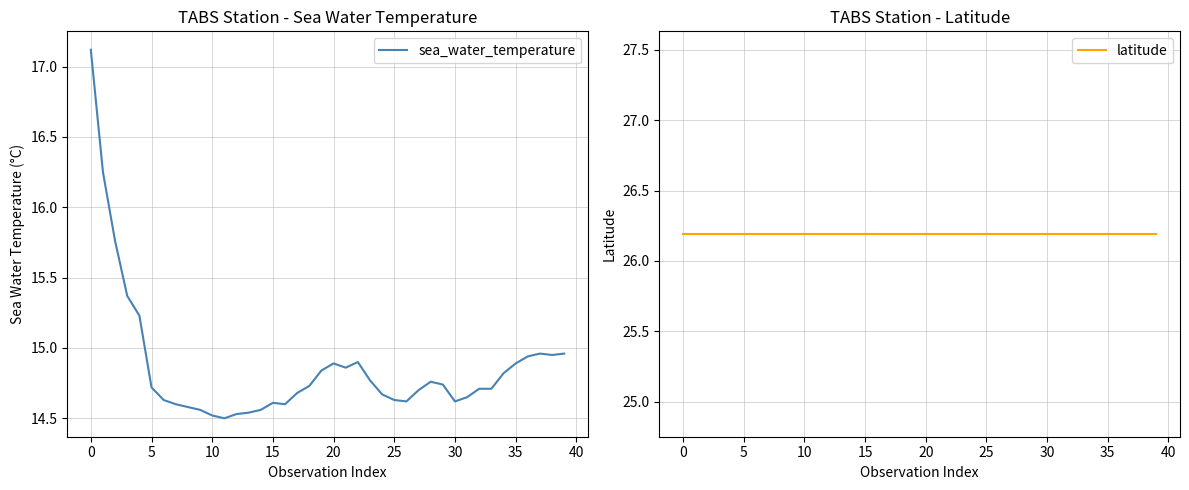

What are all the series names shown in the legend?

sea_water_temperature, latitude